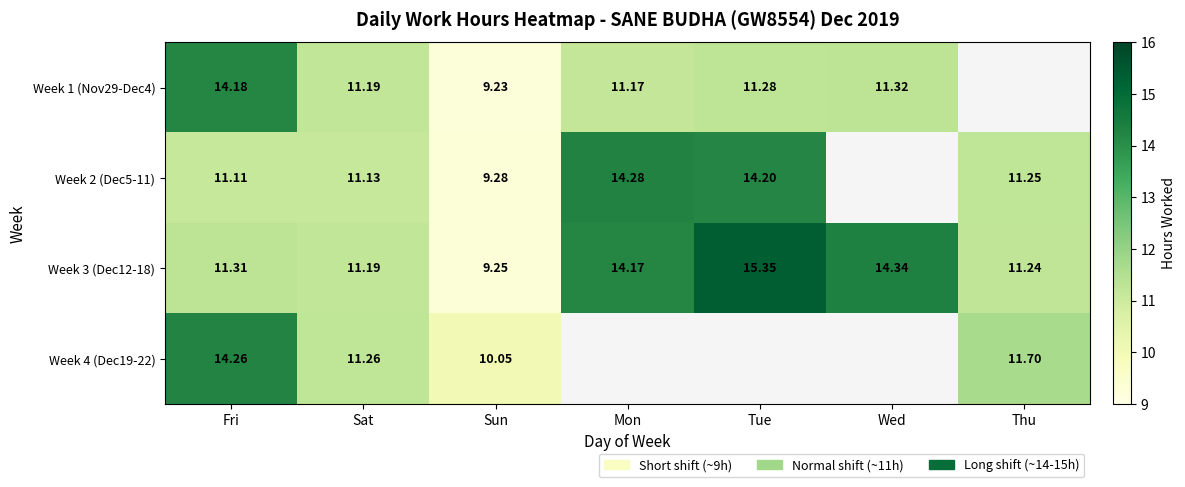

At Fri, list the series in order from smallest to largest.

Week 2 (Dec5-11), Week 3 (Dec12-18), Week 1 (Nov29-Dec4), Week 4 (Dec19-22)